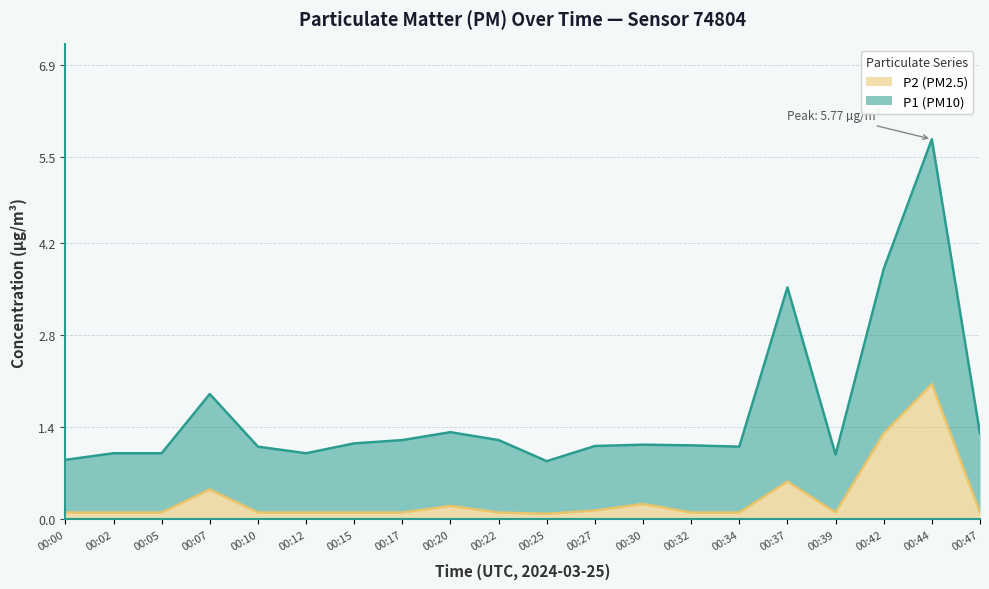

What is the difference between the second highest and second lowest values in the P2 series?

1.2